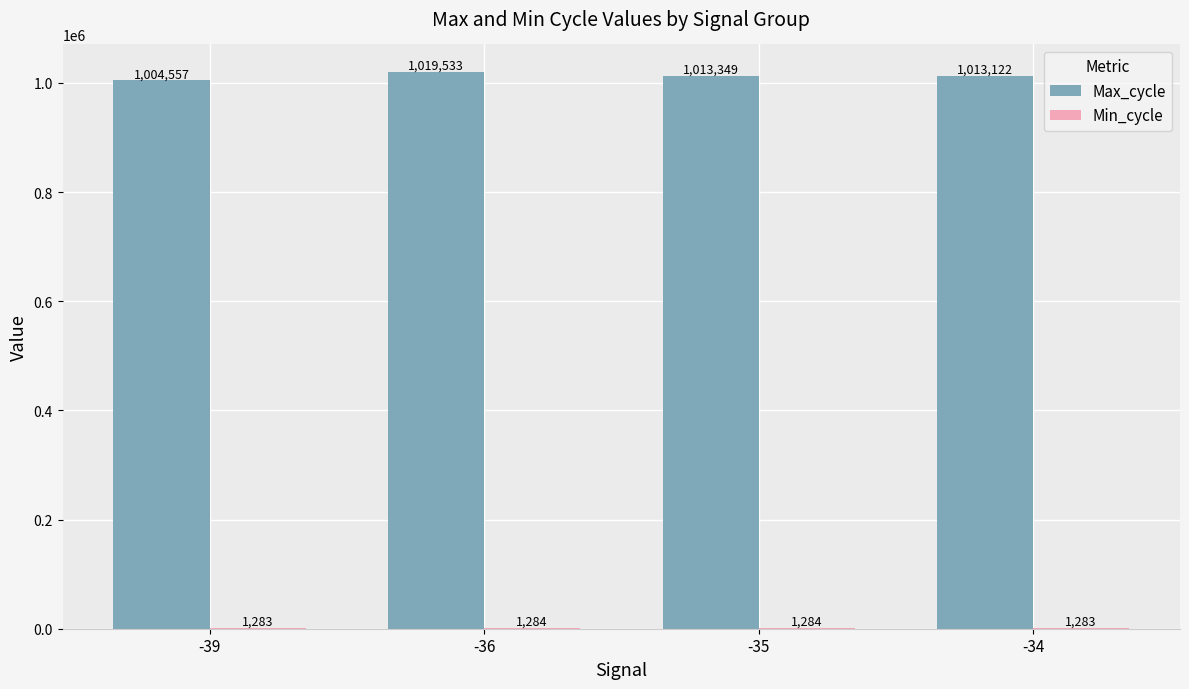

The value of Max_cycle at -39 is 458228. True or false?

False